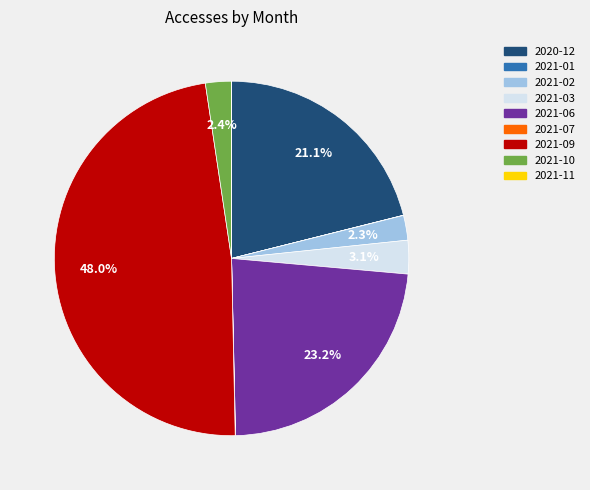

To the nearest percent, what is the combined percentage of 2021-06 and 2021-03?

26%